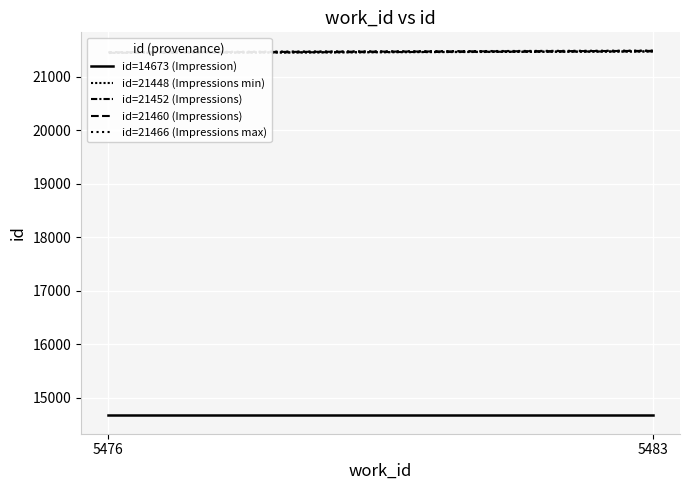

At how many categories does at least one series exceed 16525?

2